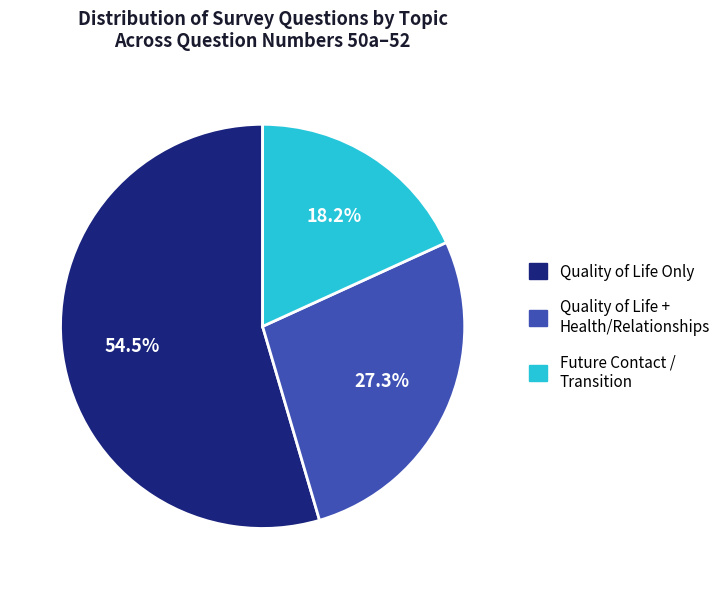

Is there any slice that represents more than half of the pie?

Yes